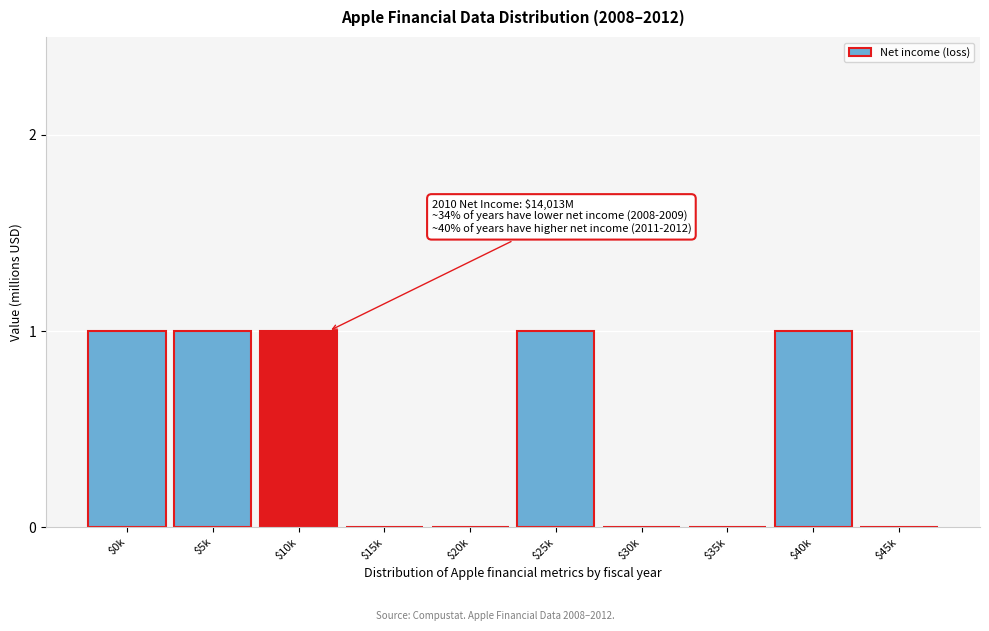

The chart shows a value of 1 at $40k. True or false?

True